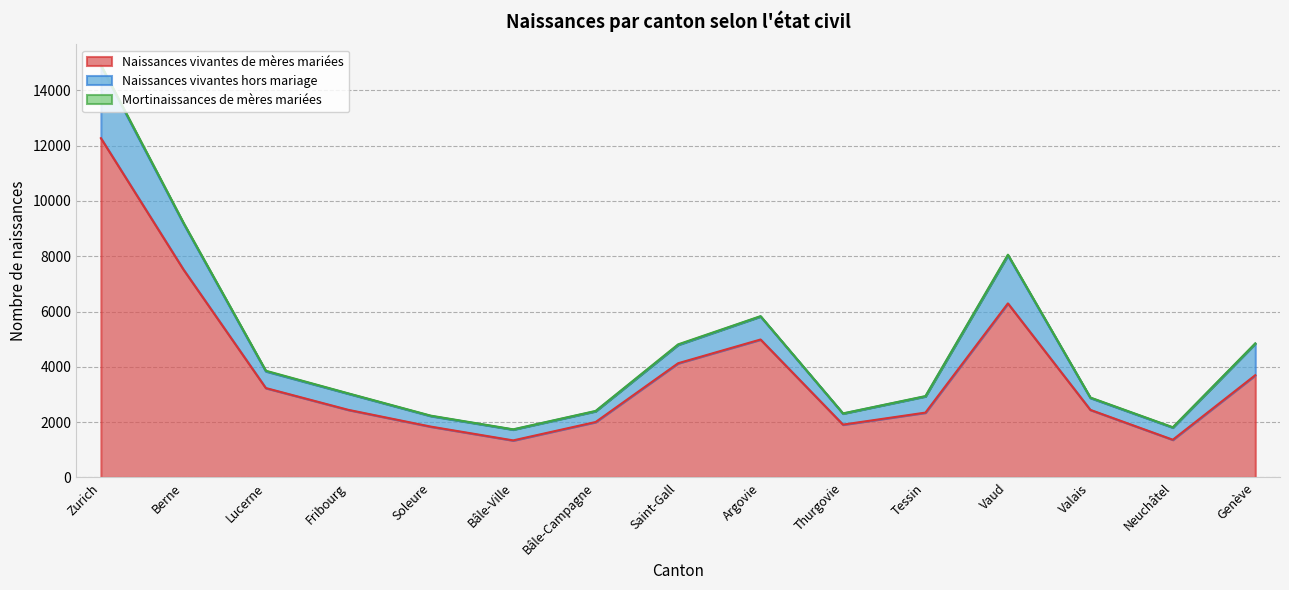

Reading left to right, transcribe all the data shown in this chart.

Naissances vivantes de mères mariées: 12268	7524	3233	2445	1839	1340	2005	4130	4988	1911	2345	6294	2444	1364	3698
Naissances vivantes hors mariage: 2611	1668	606	584	383	391	390	664	834	399	587	1738	432	440	1139
Mortinaissances de mères mariées: 36	25	20	12	13	9	10	18	10	6	10	23	14	12	12